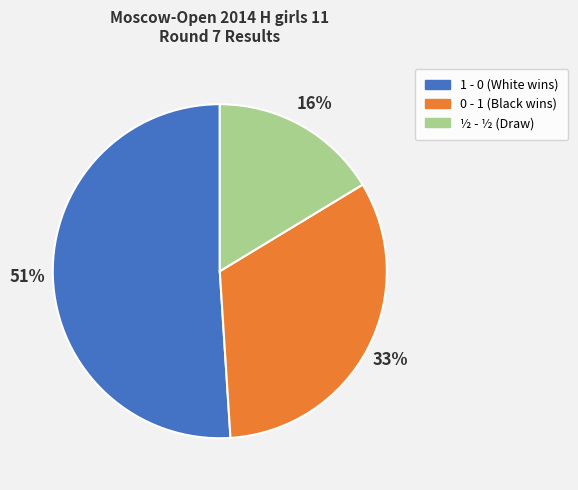

Rank the categories by value from highest to lowest.

1 - 0, 0 - 1, ½ - ½